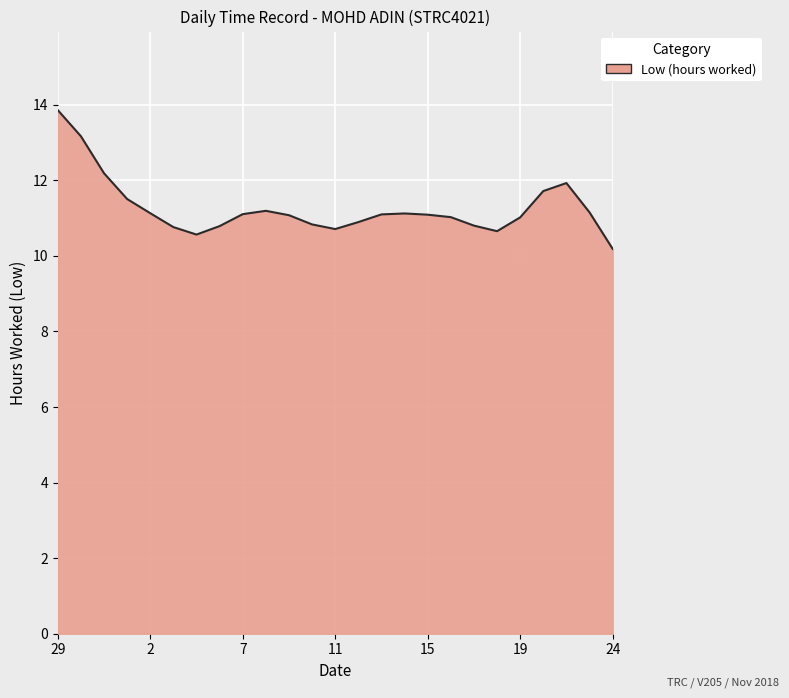

What is the difference between the maximum and minimum values?

3.7